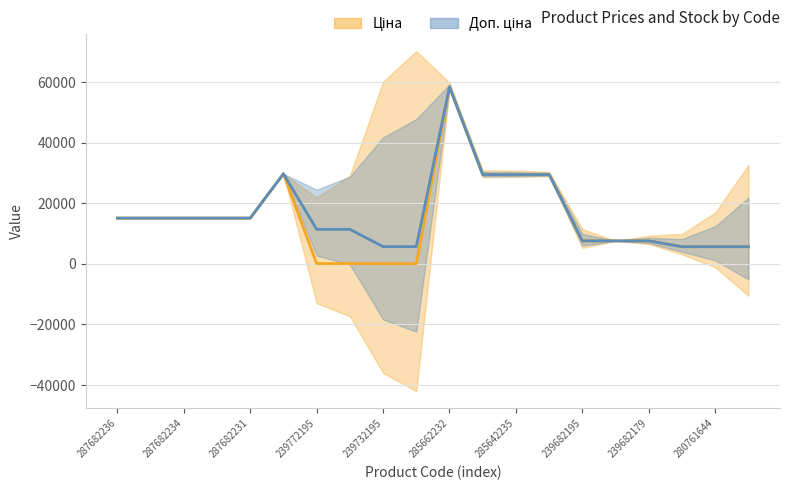

What is the difference between the maximum and minimum values in the Доп. ціна series?

52752.7